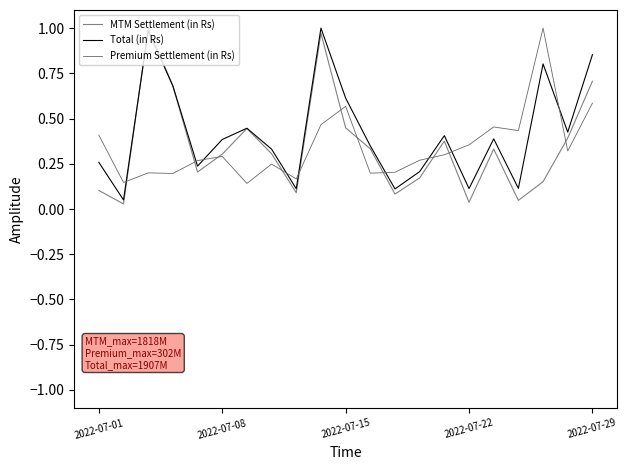

How many lines are shown in the chart?

3